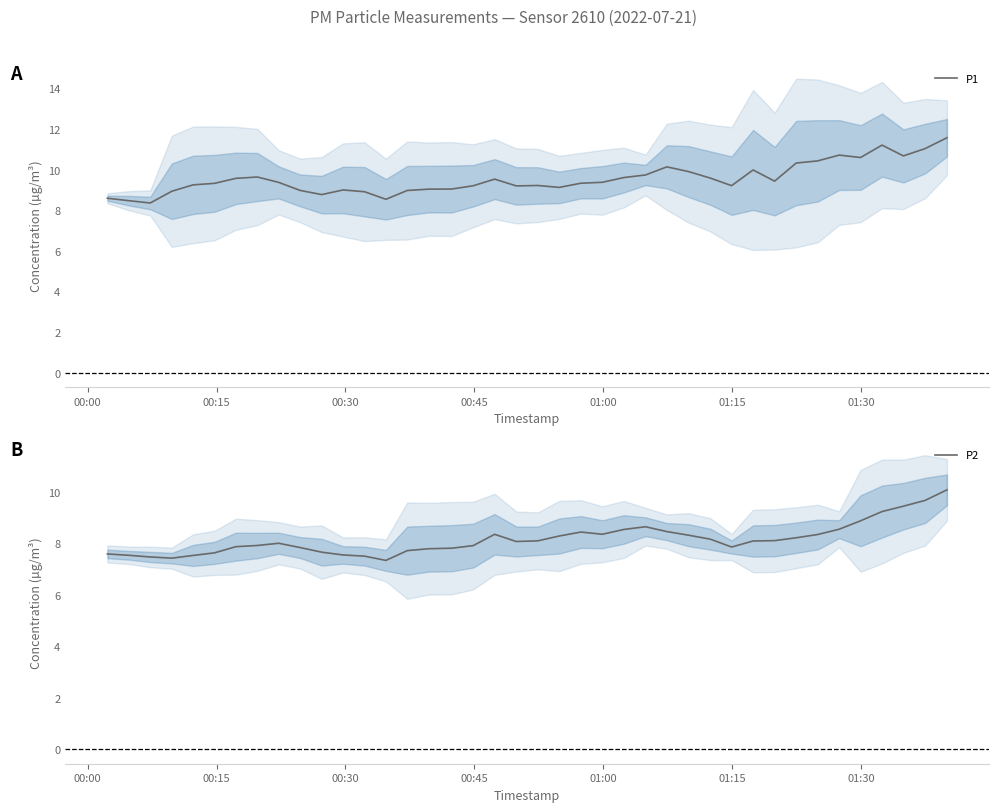

What is the minimum value for P1?

8.4